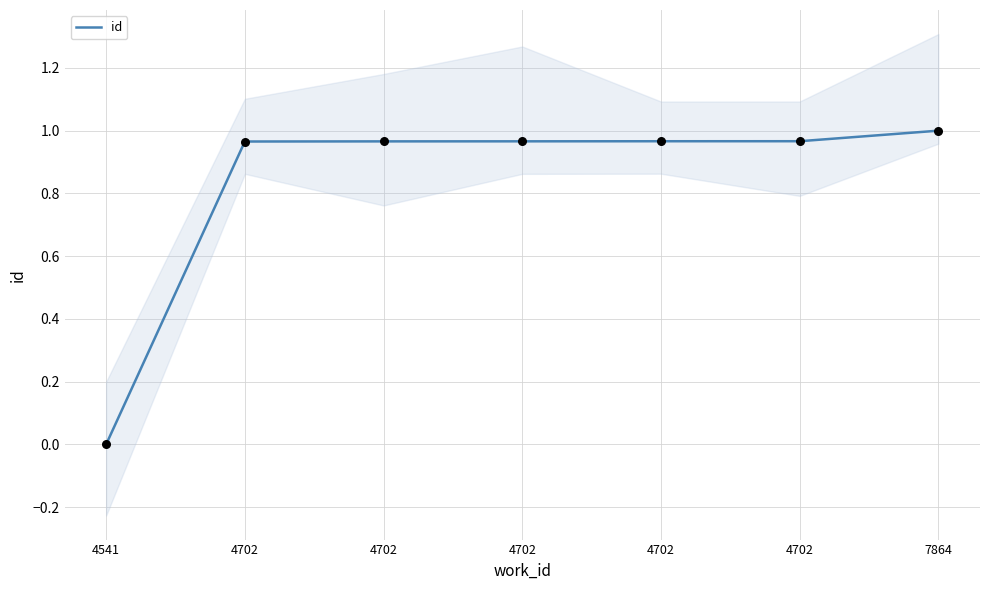

What is the change in value from 4541 to 4702?

+1.0